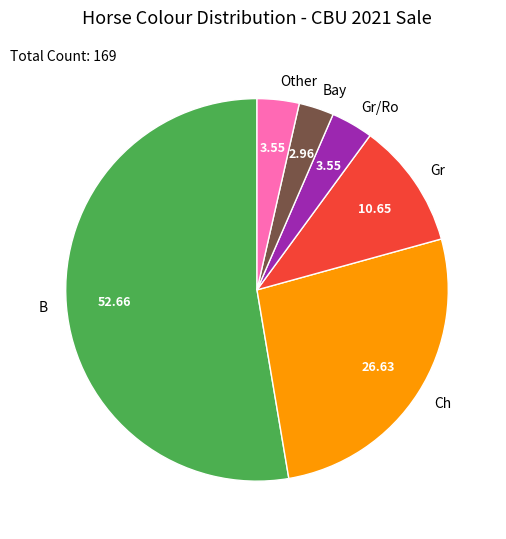

Which has a higher value, Other or Ch?

Ch